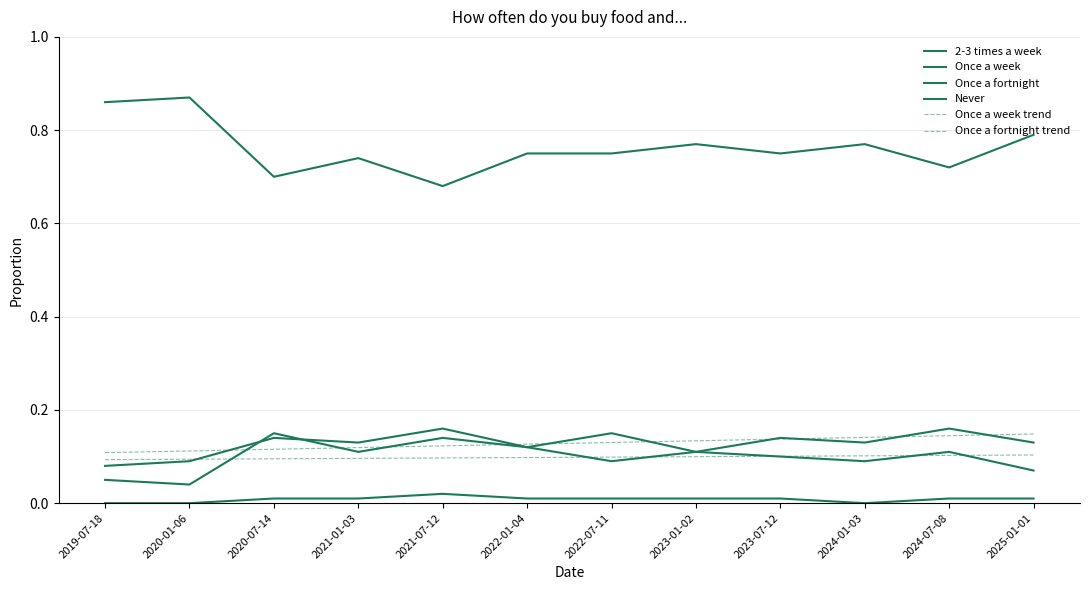

Reading left to right, extract all data points from this chart.

2-3 times a week: 2019-07-18=0.0	2020-01-06=0.0	2020-07-14=0.0	2021-01-03=0.0	2021-07-12=0.0	2022-01-04=0.0	2022-07-11=0.0	2023-01-02=0.0	2023-07-12=0.0	2024-01-03=0.0	2024-07-08=0.0	2025-01-01=0.0
Once a week: 2019-07-18=0.1	2020-01-06=0.0	2020-07-14=0.1	2021-01-03=0.1	2021-07-12=0.1	2022-01-04=0.1	2022-07-11=0.1	2023-01-02=0.1	2023-07-12=0.1	2024-01-03=0.1	2024-07-08=0.1	2025-01-01=0.1
Once a fortnight: 2019-07-18=0.1	2020-01-06=0.1	2020-07-14=0.1	2021-01-03=0.1	2021-07-12=0.2	2022-01-04=0.1	2022-07-11=0.1	2023-01-02=0.1	2023-07-12=0.1	2024-01-03=0.1	2024-07-08=0.2	2025-01-01=0.1
Never: 2019-07-18=0.9	2020-01-06=0.9	2020-07-14=0.7	2021-01-03=0.7	2021-07-12=0.7	2022-01-04=0.8	2022-07-11=0.8	2023-01-02=0.8	2023-07-12=0.8	2024-01-03=0.8	2024-07-08=0.7	2025-01-01=0.8
Once a week trend: 2019-07-18=0.1	2020-01-06=0.1	2020-07-14=0.1	2021-01-03=0.1	2021-07-12=0.1	2022-01-04=0.1	2022-07-11=0.1	2023-01-02=0.1	2023-07-12=0.1	2024-01-03=0.1	2024-07-08=0.1	2025-01-01=0.1
Once a fortnight trend: 2019-07-18=0.1	2020-01-06=0.1	2020-07-14=0.1	2021-01-03=0.1	2021-07-12=0.1	2022-01-04=0.1	2022-07-11=0.1	2023-01-02=0.1	2023-07-12=0.1	2024-01-03=0.1	2024-07-08=0.1	2025-01-01=0.1